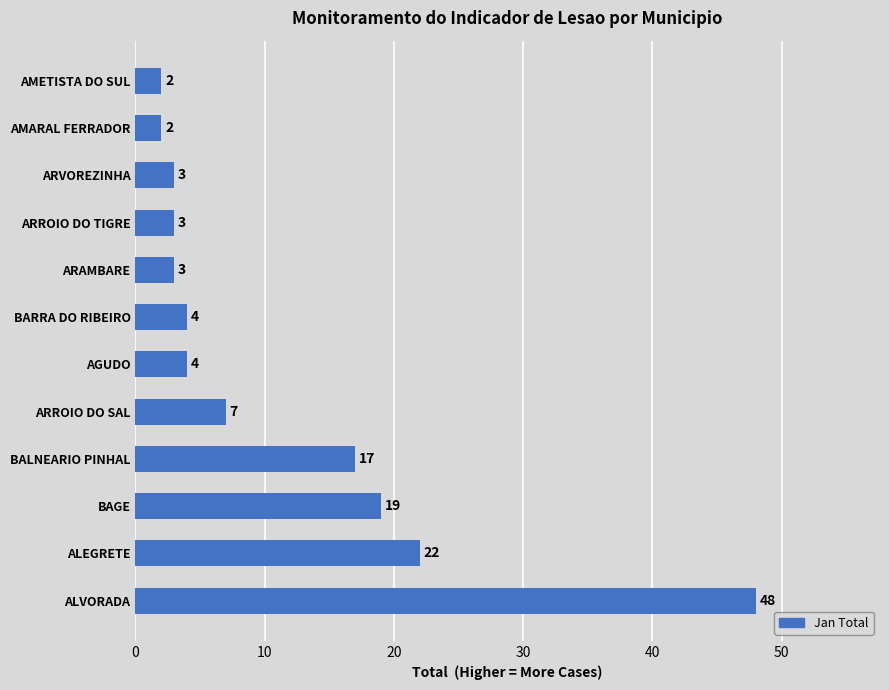

Is it true that the value at ARVOREZINHA is 3?

True